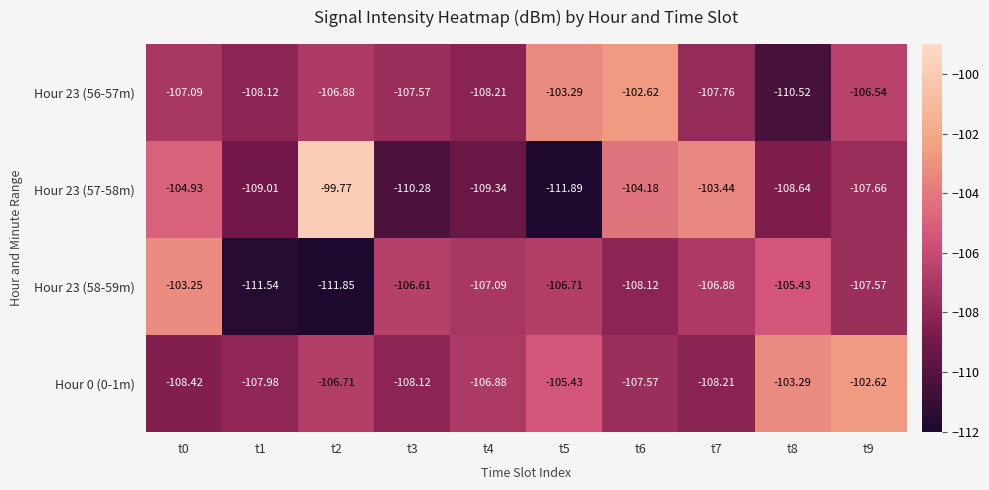

What is the minimum value shown in the chart?

-111.9